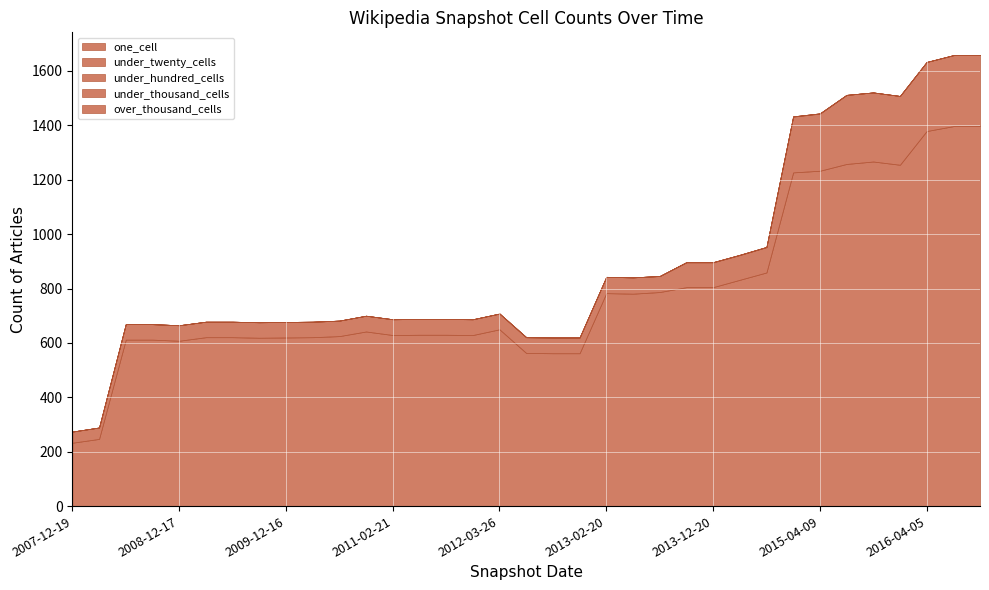

Which series has the largest range (max minus min)?

one_cell